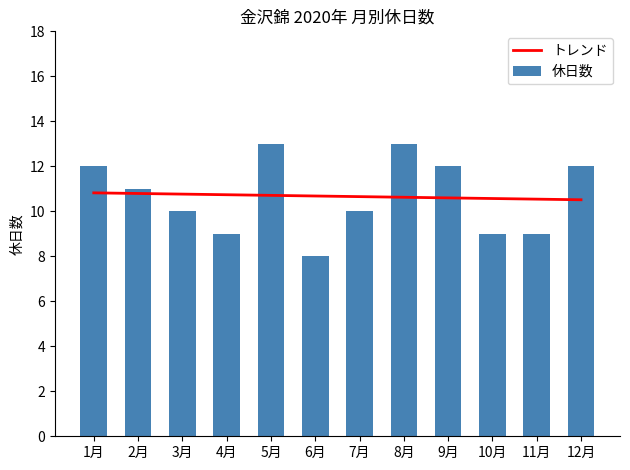

What is the average value of the トレンド series?

10.7